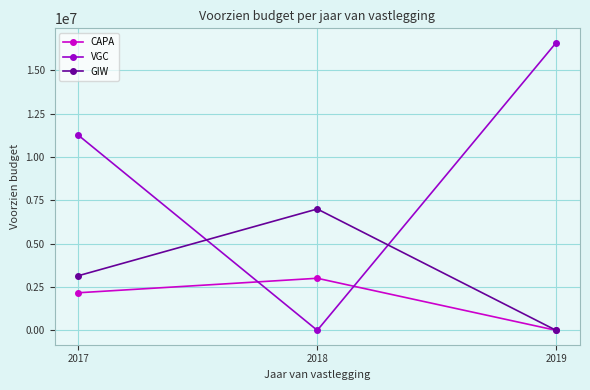

What is the difference between the highest and lowest values at 2019?

16592000.0